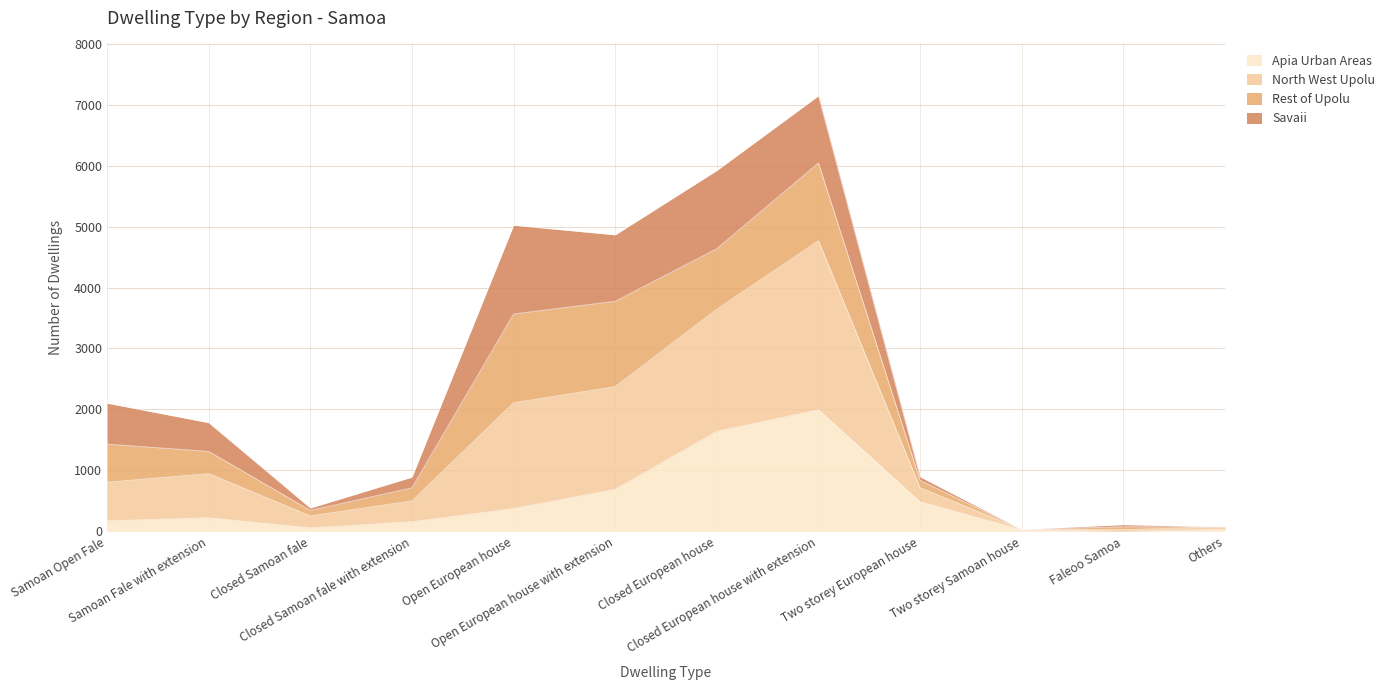

Which series has the largest range (max minus min)?

North West Upolu